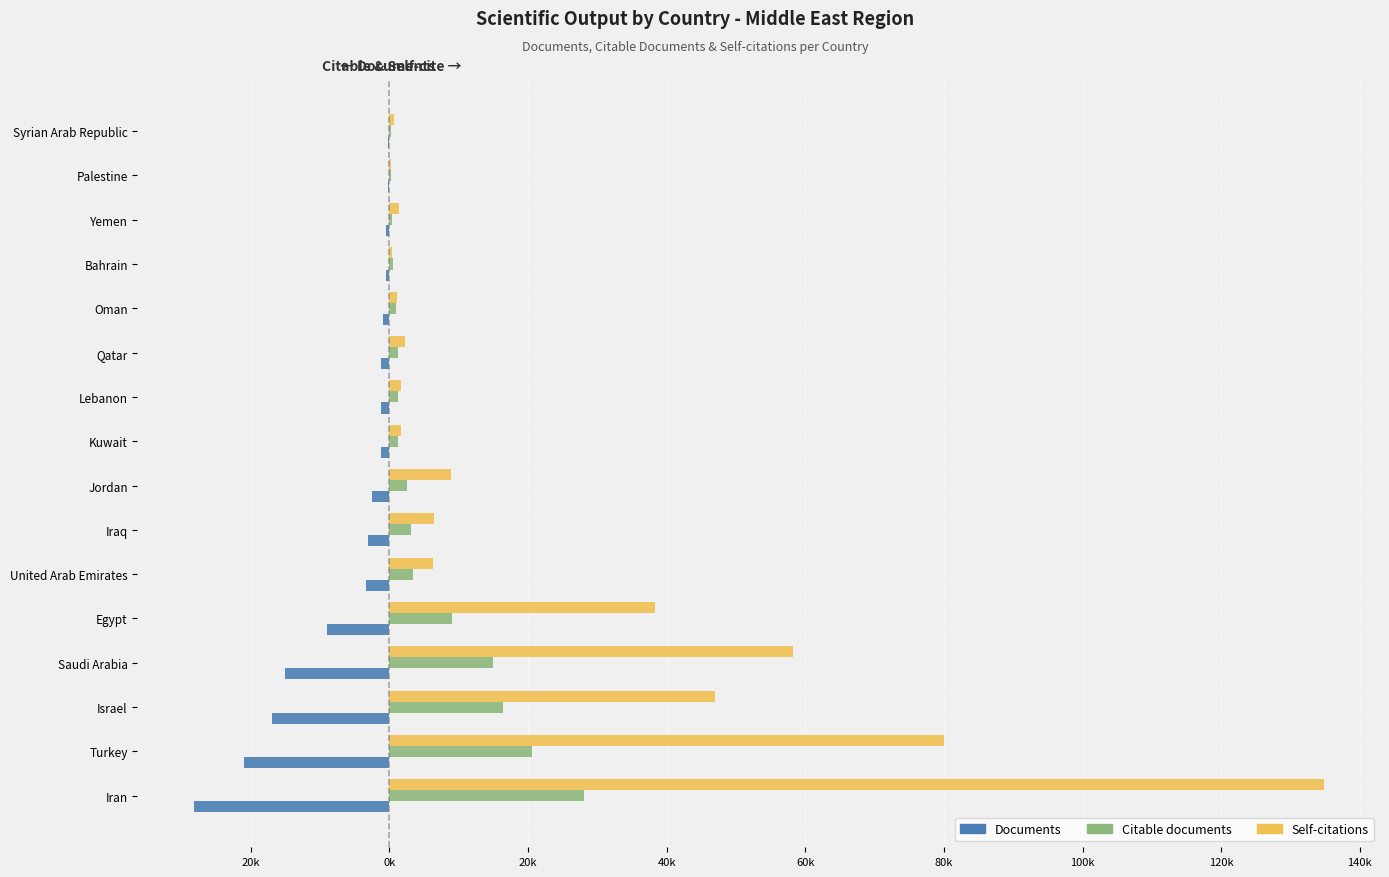

What are all the series names shown in the legend?

Documents, Citable documents, Self-citations